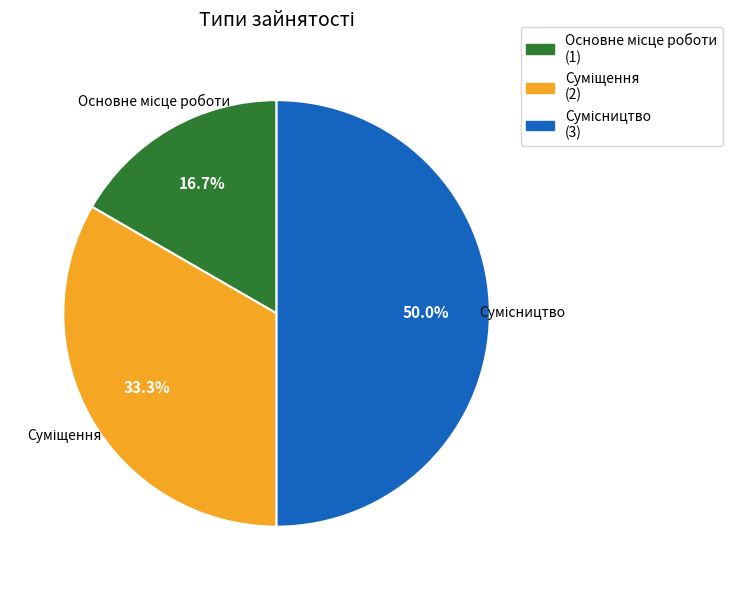

Do Основне місце роботи and Сумісництво together represent more than half of the pie?

Yes